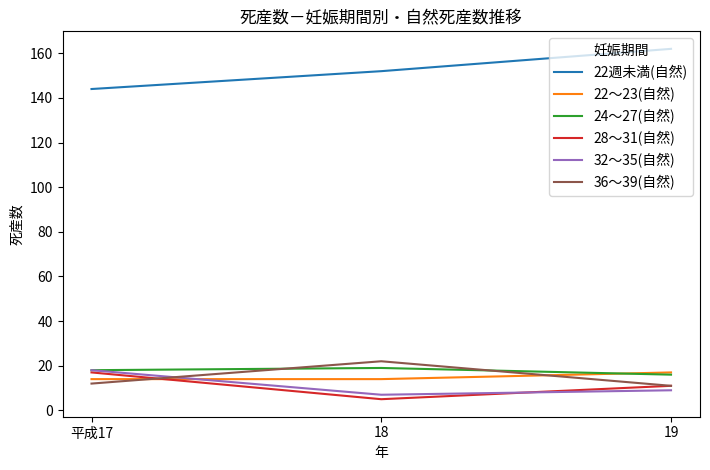

Does the chart display data point markers on the line(s)?

No